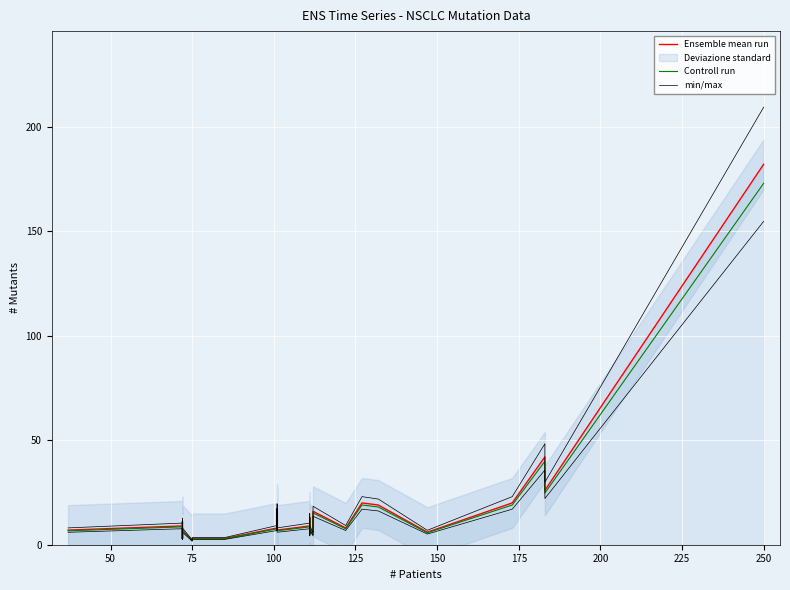

True or false: min/max has a value of 4.0 at 27.

False